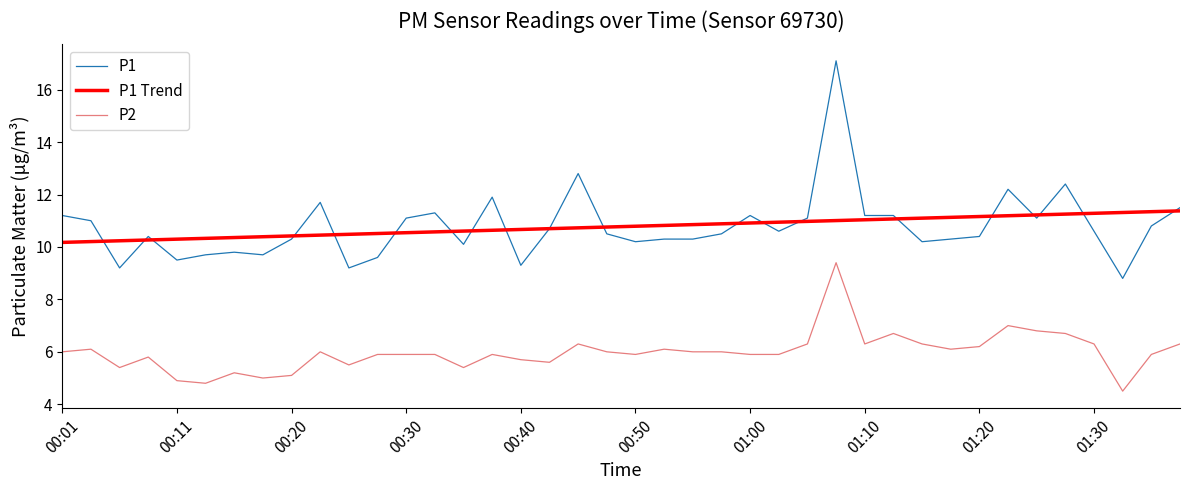

Which series has the widest spread of values?

P1